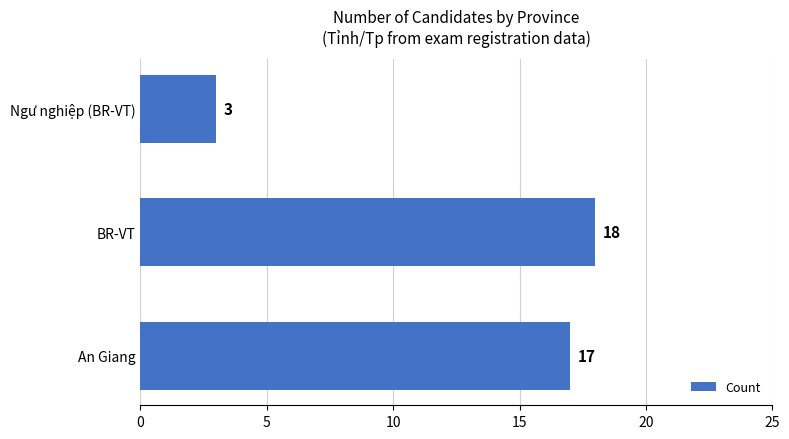

How many bars are there in total?

3